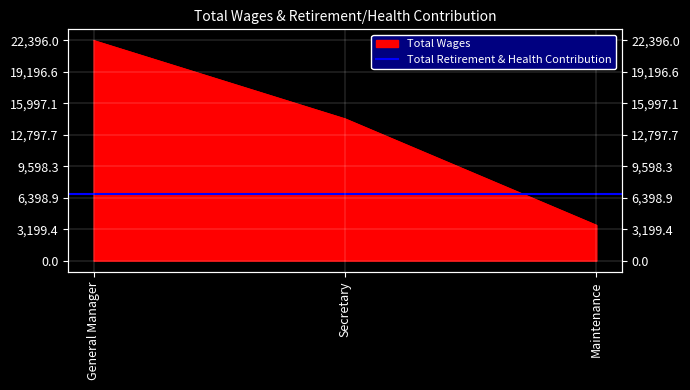

Reading left to right, list all the values displayed in this chart.

General Manager=22396	Secretary=14433	Maintenance=3612